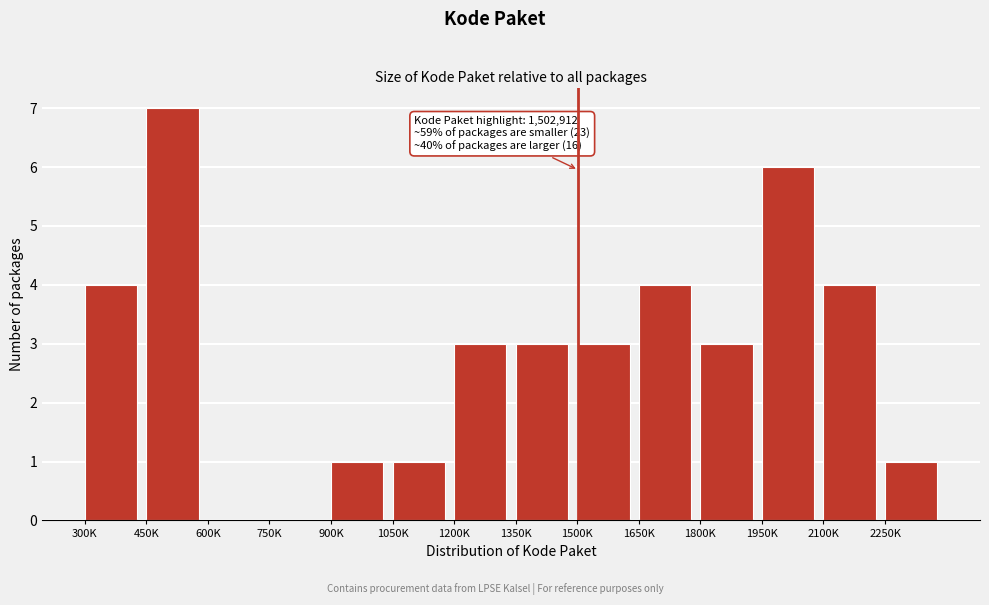

Reading left to right, transcribe all the data shown in this chart.

300K=4	450K=7	600K=0	750K=0	900K=1	1050K=1	1200K=3	1350K=3	1500K=3	1650K=4	1800K=3	1950K=6	2100K=4	2250K=1